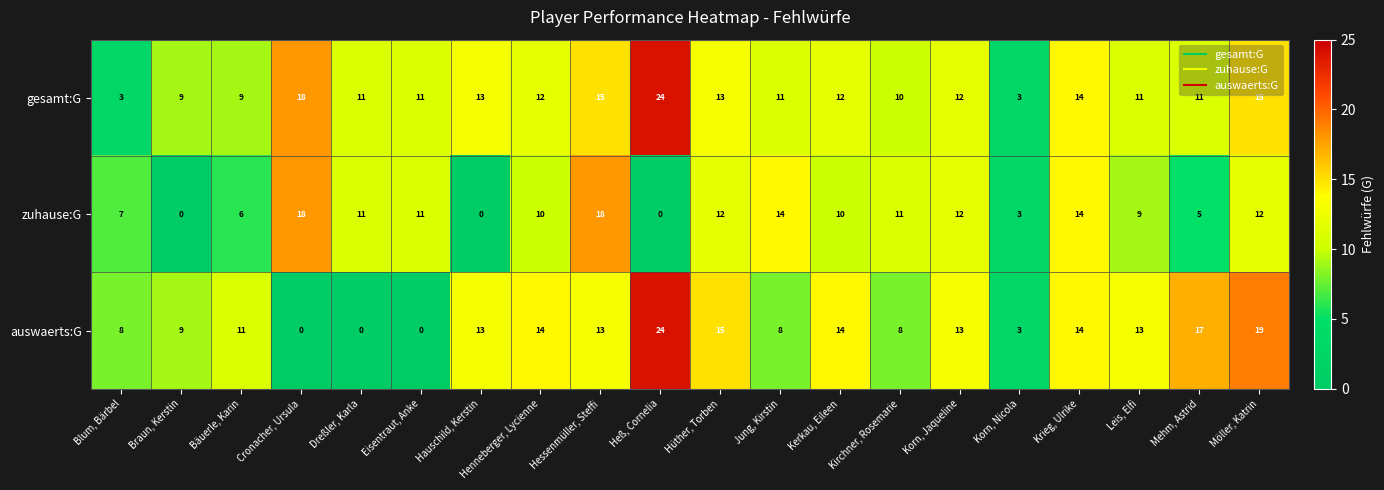

Is it true that gesamt:G equals 18 at Cronacher, Ursula?

True